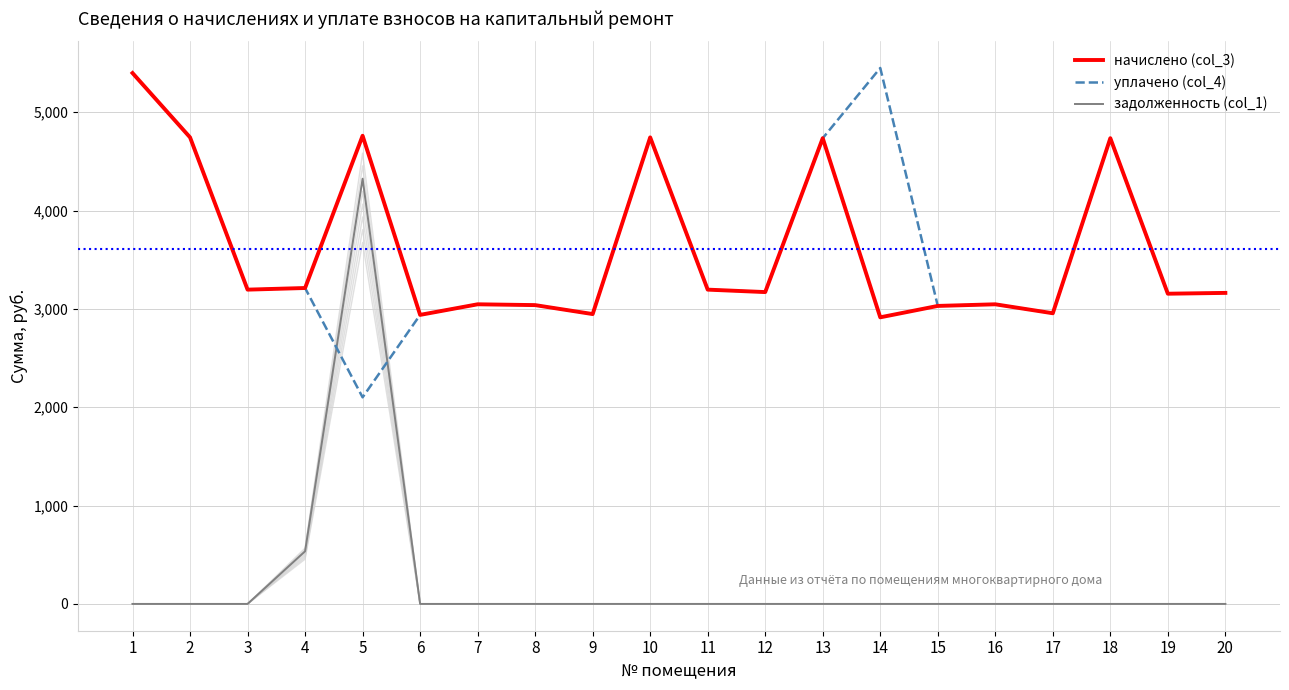

Reading left to right, what are all the values shown in this chart?

начислено (col_3): 1=5398.6	2=4744.4	3=3196.1	4=3212.6	5=4761.0	6=2939.4	7=3047.0	8=3038.8	9=2947.7	10=4744.4	11=3196.1	12=3171.2	13=4736.2	14=2914.6	15=3030.5	16=3047.0	17=2956.0	18=4736.2	19=3154.7	20=3163.0
уплачено (col_4): 1=5398.6	2=4744.4	3=3196.1	4=3212.6	5=2101.0	6=2939.4	7=3047.0	8=3038.8	9=2947.7	10=4744.4	11=3196.1	12=3171.2	13=4736.2	14=5450.4	15=3030.5	16=3047.0	17=2956.0	18=4736.2	19=3154.7	20=3163.0
задолженность (col_1): 1=0.0	2=0.0	3=0.0	4=535.4	5=4324.5	6=0.0	7=0.0	8=0.0	9=0.0	10=0.0	11=0.0	12=0.0	13=0.0	14=0.0	15=0.0	16=0.0	17=0.0	18=0.0	19=0.0	20=0.0